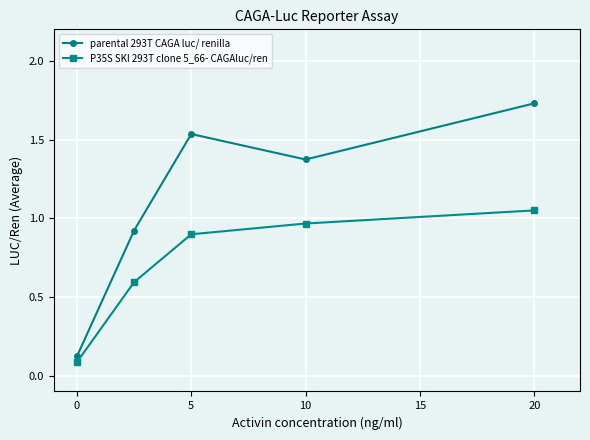

At how many categories does at least one series exceed 1?

3